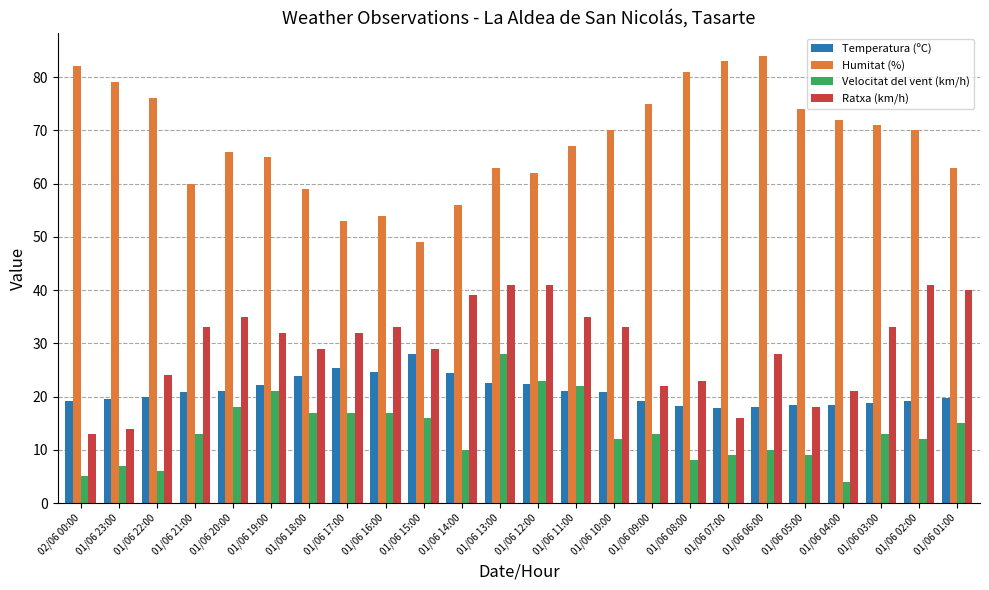

At which label is Humitat (%) closest to 66?

01/06 20:00